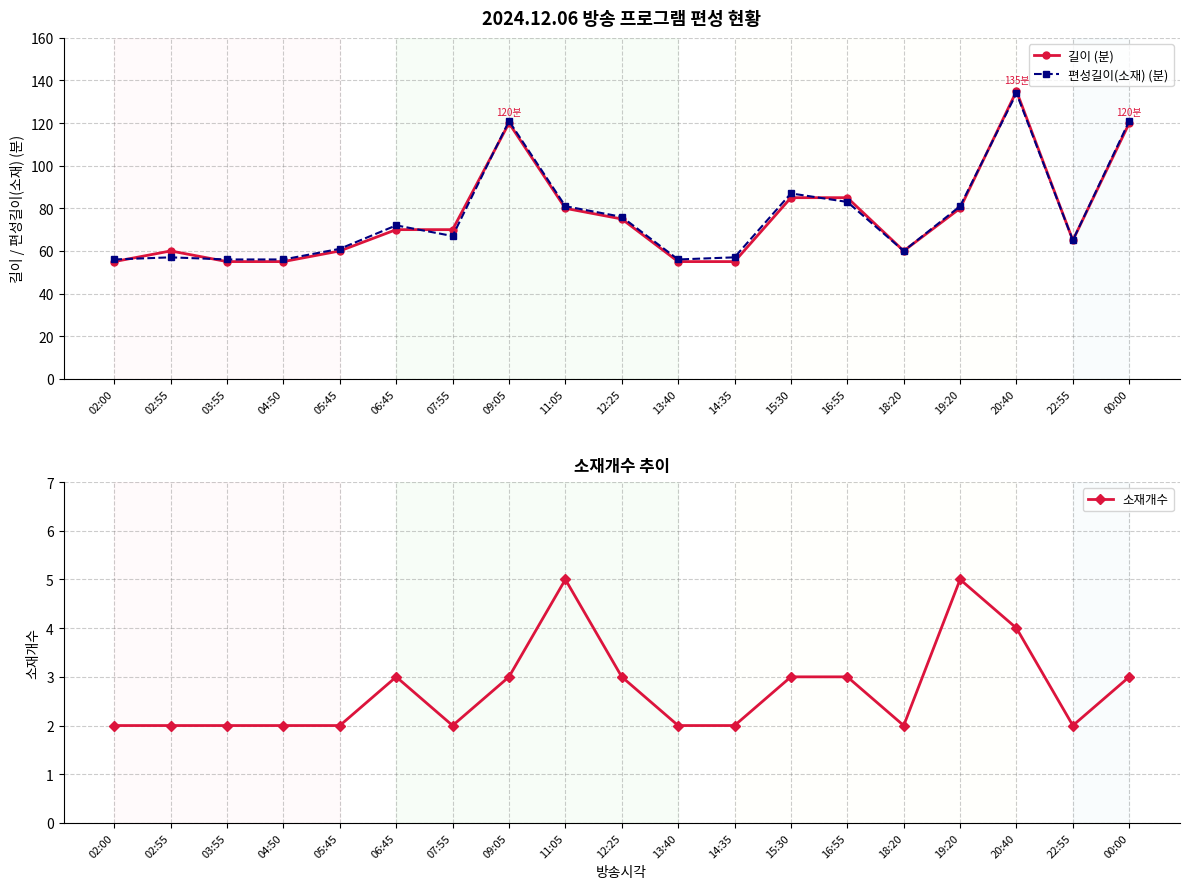

How many interior local valleys does the 소재개수 series have?

3